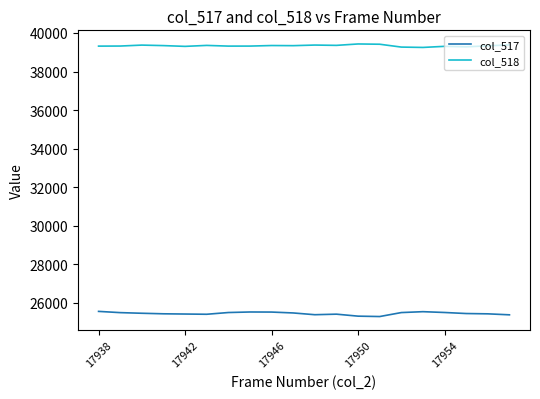

List the series in order of their peak value, highest first.

col_518, col_517